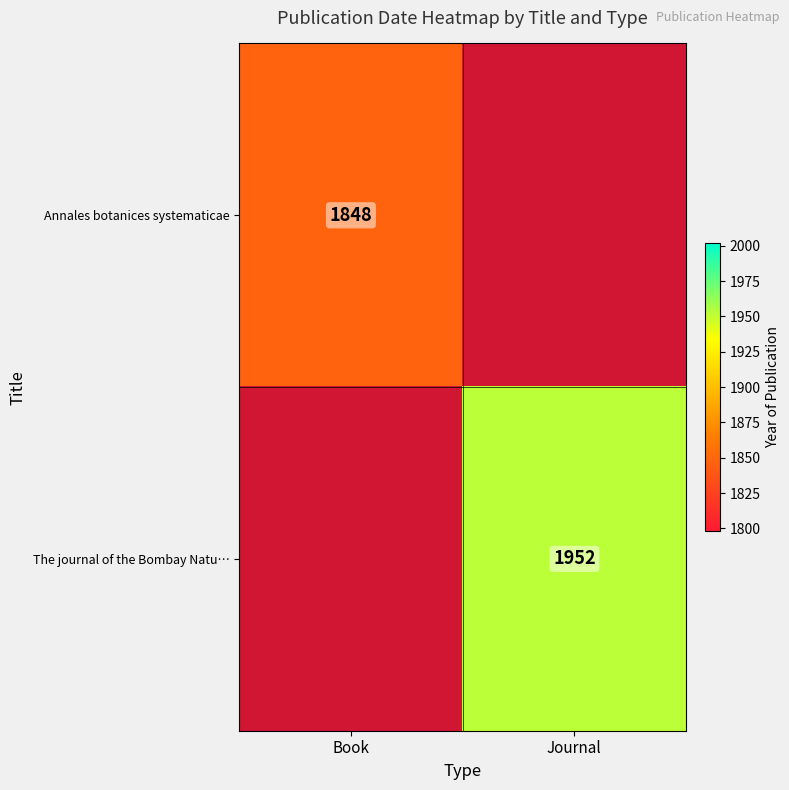

The value of The journal of the Bombay Natu… at Journal is 1952. True or false?

True